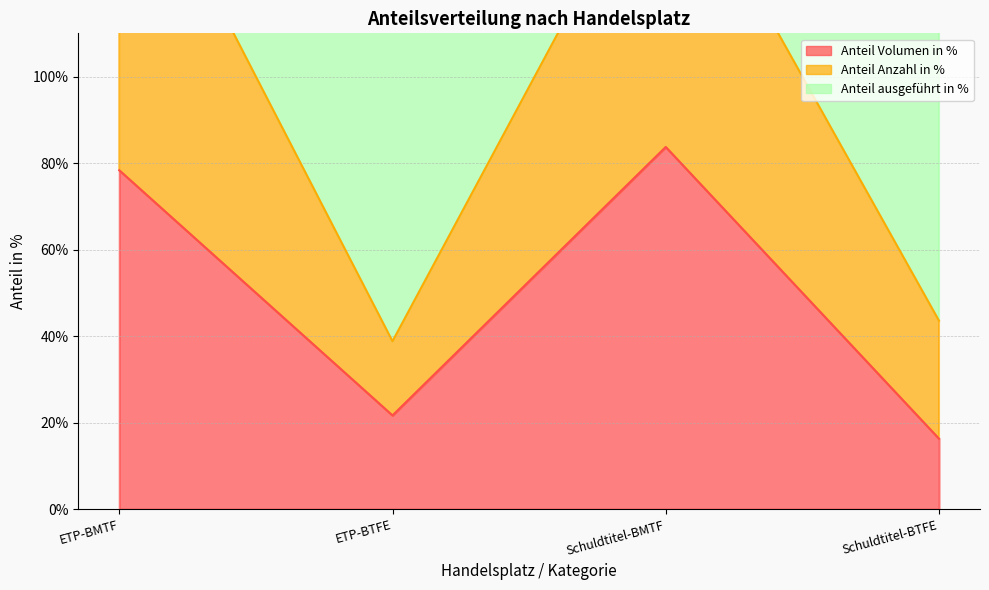

What is the difference between the Anteil Volumen in % values at Schuldtitel-BTFE and ETP-BTFE?

5.4